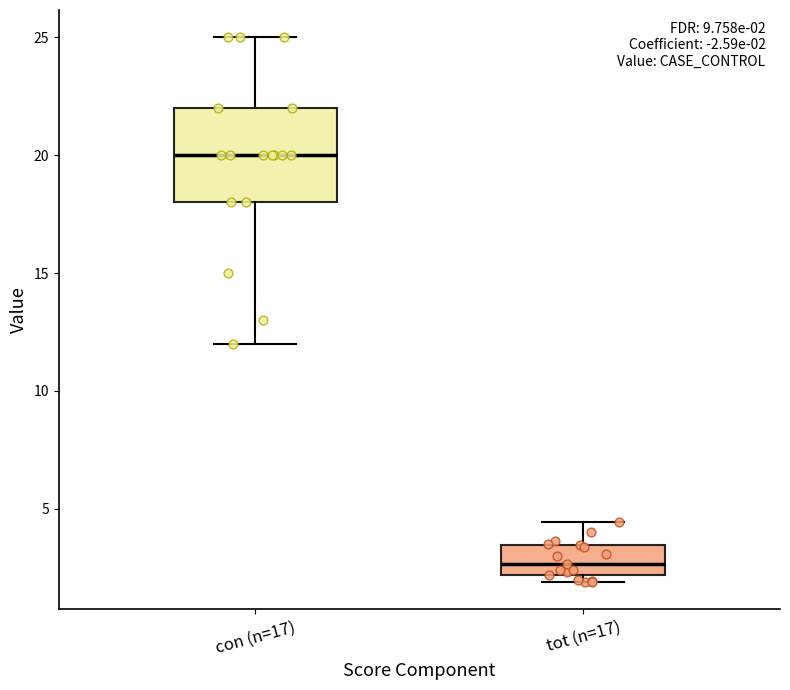

Which box is the tallest, from its lower edge to its upper edge?

con (n=17)